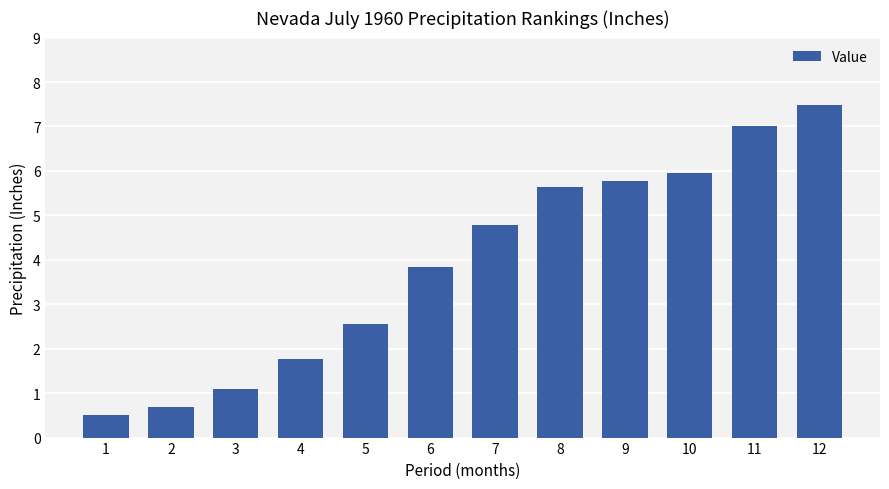

Is it true that the value at 10 is 6.0?

True